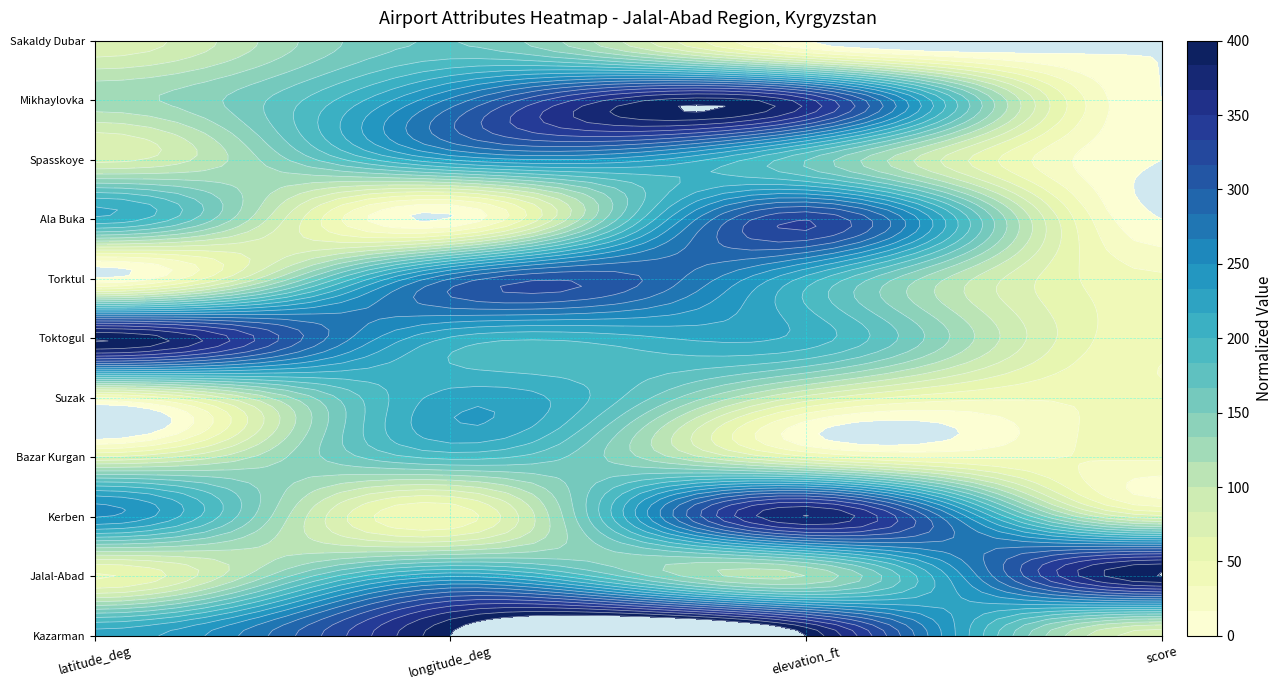

What is the difference between the second highest and minimum values in the elevation_ft series?

9